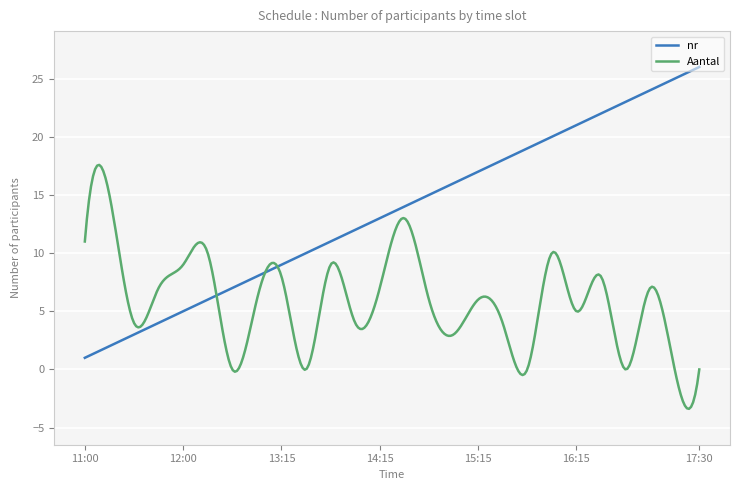

At how many categories does at least one series exceed 17?

9